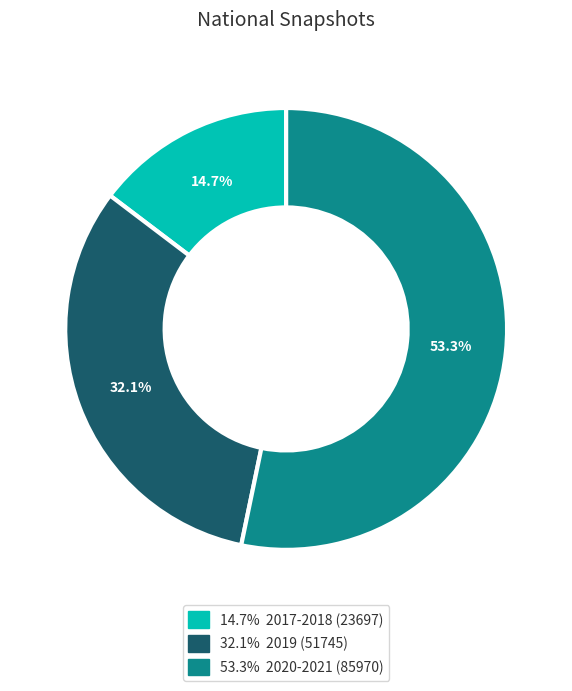

Is there a majority slice in this chart?

Yes